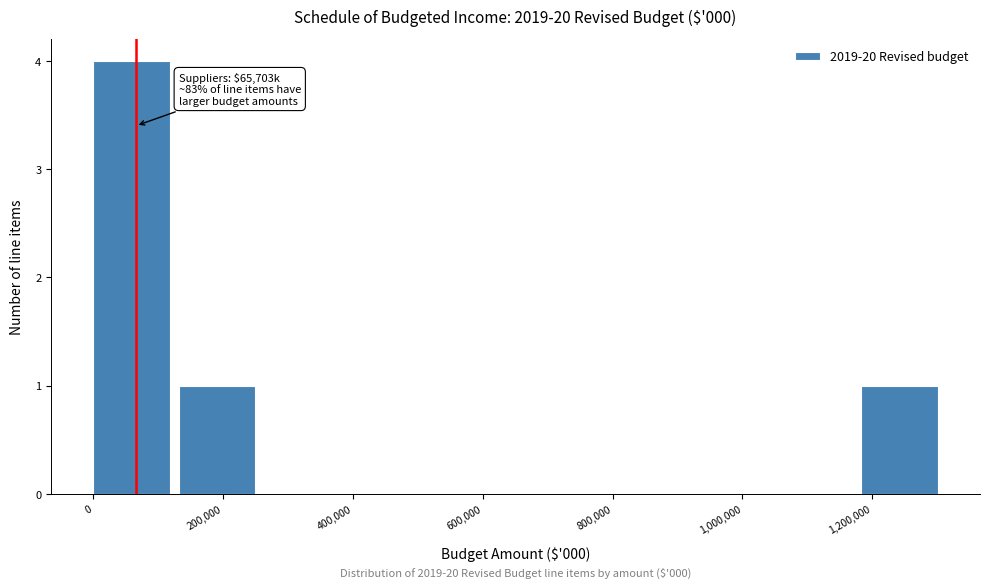

Over which range of the x-axis is the bar tallest?

0 to 140000